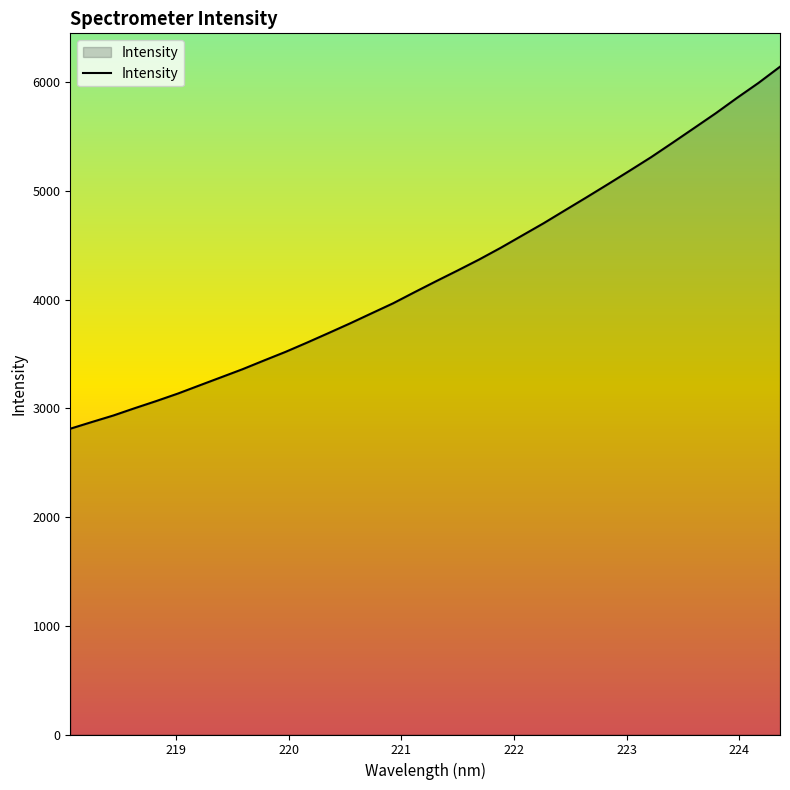

How many lines are shown in the chart?

1